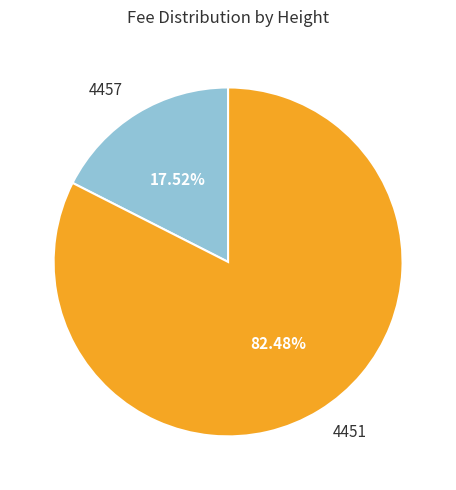

How many segments does this pie chart have?

2